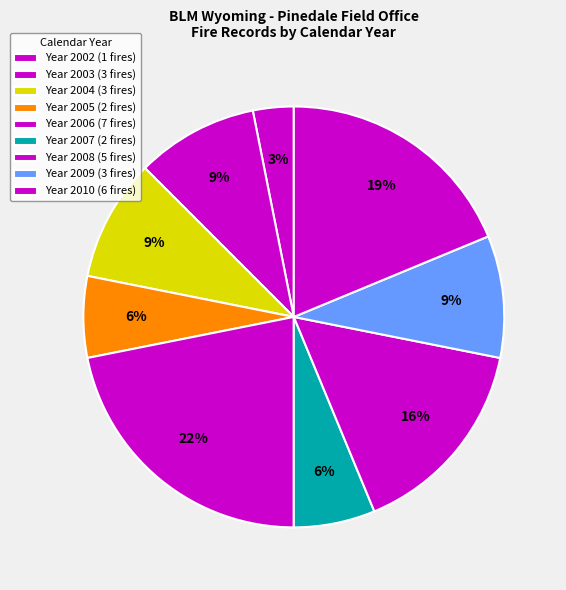

Count the number of slices in the pie.

9